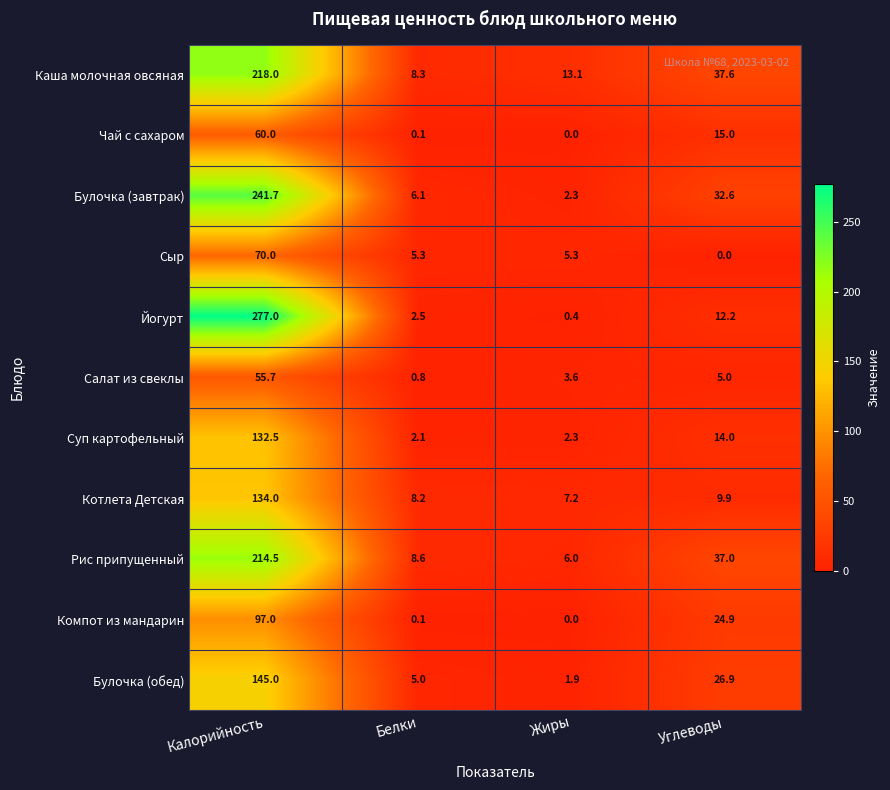

Where is Каша молочная овсяная nearest to the value 113?

Углеводы